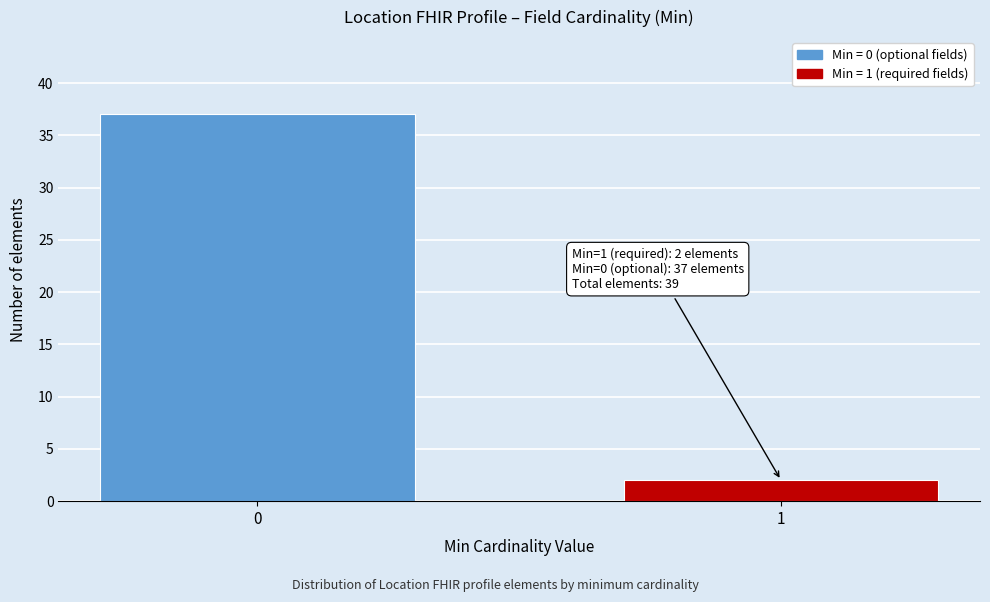

Reading left to right, list all the values displayed in this chart.

37	2